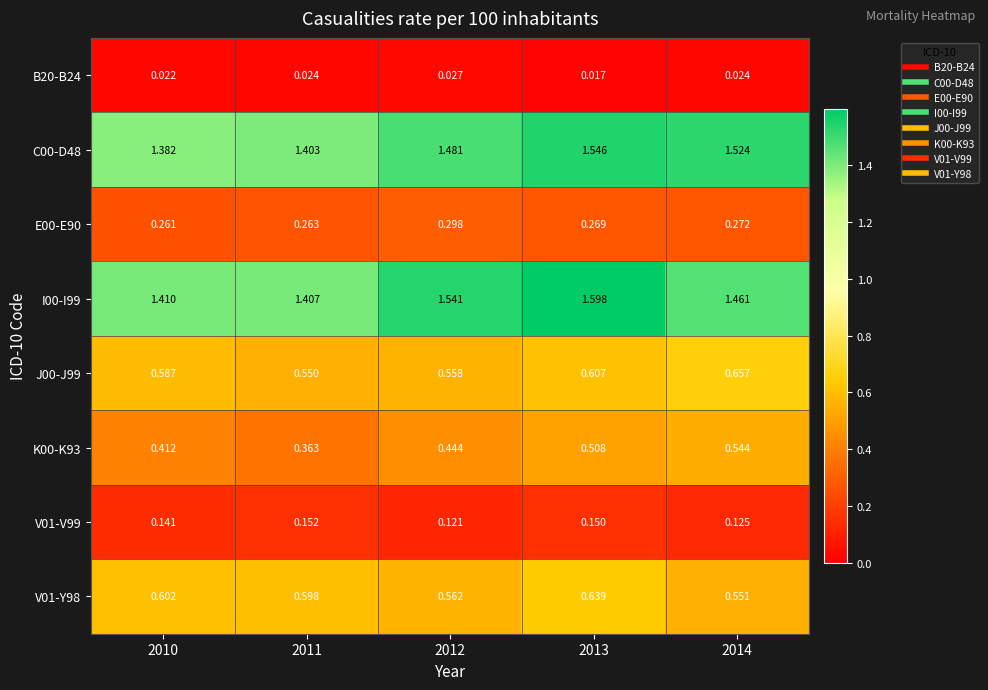

Which series has the largest range (max minus min)?

I00-I99